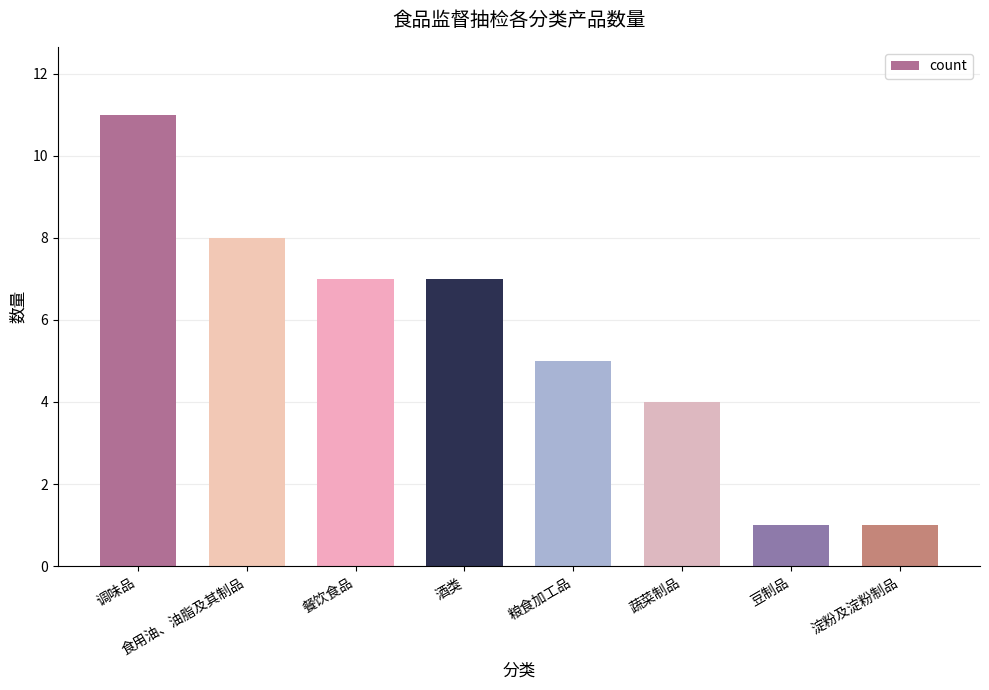

What is the change in value from 酒类 to 蔬菜制品?

-3